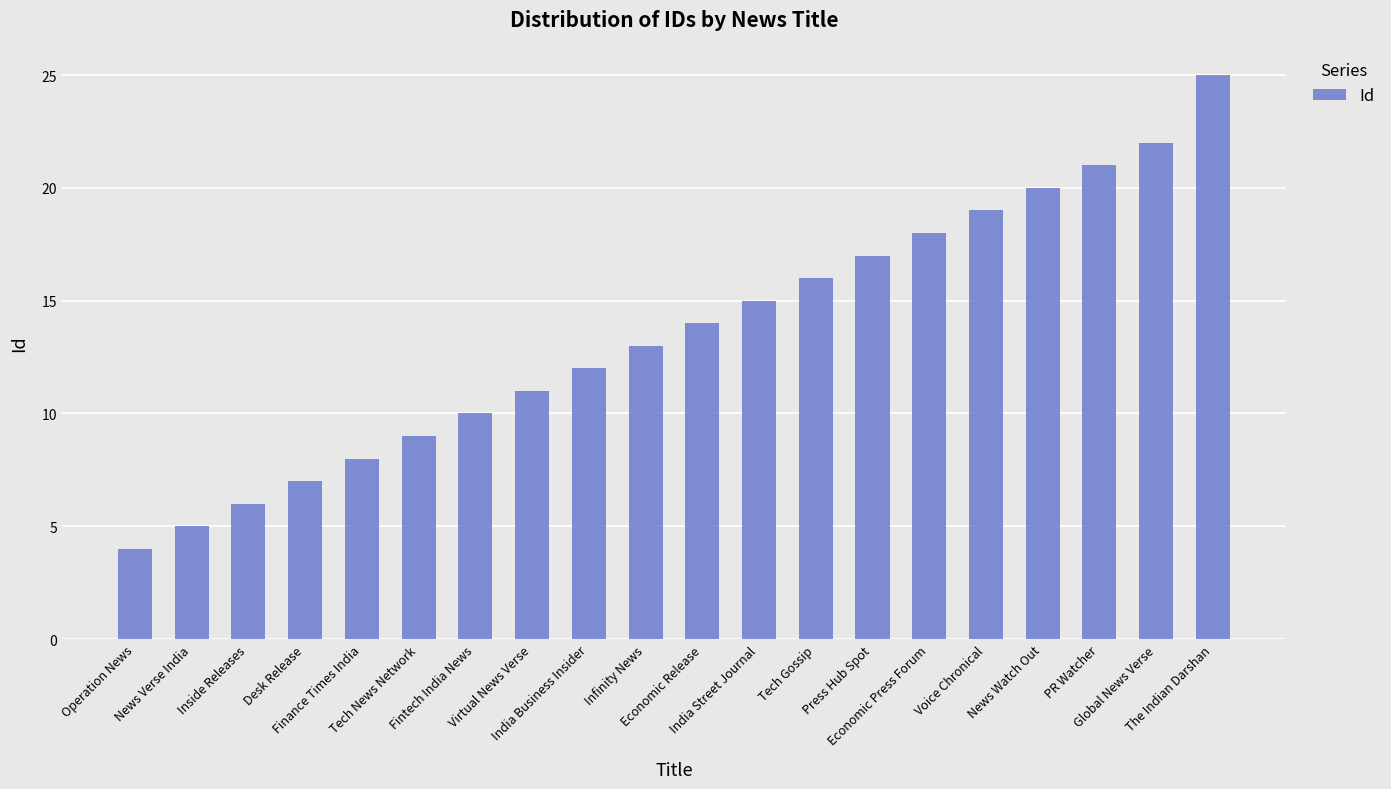

What is the value of the 2nd bar from the left?

5